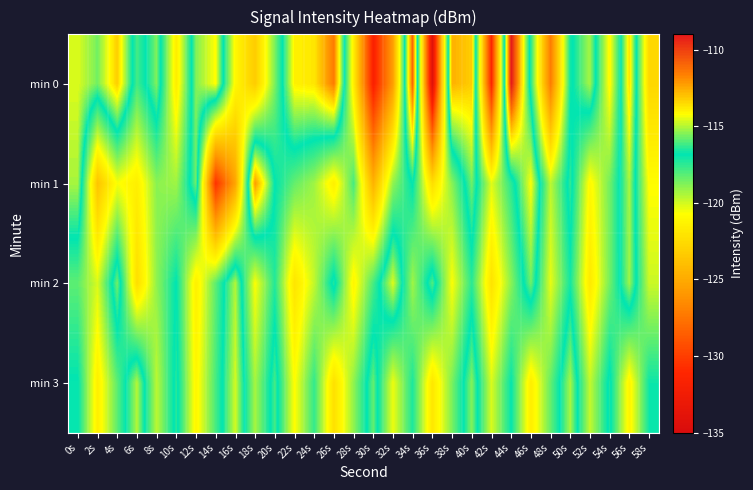

Reading left to right, extract all data points from this chart.

min 0: 0s=-114.6	2s=-115.7	4s=-113.2	6s=-117.8	8s=-115.6	10s=-121.6	12s=-115.5	14s=-114.2	16s=-121.0	18s=-123.3	20s=-118.7	22s=-114.0	24s=-113.7	26s=-111.5	28s=-121.5	30s=-131.6	32s=-125.6	34s=-111.0	36s=-134.2	38s=-112.7	40s=-113.2	42s=-131.2	44s=-109.0	46s=-117.4	48s=-127.2	50s=-117.1	52s=-115.2	54s=-121.0	56s=-113.6	58s=-122.7
min 1: 0s=-115.1	2s=-123.7	4s=-120.6	6s=-121.5	8s=-118.9	10s=-119.2	12s=-115.7	14s=-130.5	16s=-125.3	18s=-112.2	20s=-116.8	22s=-118.3	24s=-119.2	26s=-121.5	28s=-117.9	30s=-124.6	32s=-119.0	34s=-116.8	36s=-122.3	38s=-118.9	40s=-115.7	42s=-120.2	44s=-117.5	46s=-114.2	48s=-119.7	50s=-116.3	52s=-121.0	54s=-118.6	56s=-115.1	58s=-120.8
min 2: 0s=-118.2	2s=-120.1	4s=-115.7	6s=-122.3	8s=-119.0	10s=-116.8	12s=-121.5	14s=-118.2	16s=-115.0	18s=-120.7	20s=-117.3	22s=-122.0	24s=-119.8	26s=-116.5	28s=-121.1	30s=-117.9	32s=-114.6	34s=-119.2	36s=-116.0	38s=-120.7	40s=-117.5	42s=-122.1	44s=-118.9	46s=-115.7	48s=-120.3	50s=-117.1	52s=-121.8	54s=-118.6	56s=-115.2	58s=-119.9
min 3: 0s=-116.8	2s=-121.5	4s=-118.2	6s=-115.0	8s=-119.7	10s=-116.5	12s=-121.1	14s=-117.9	16s=-114.7	18s=-119.3	20s=-116.1	22s=-120.8	24s=-117.6	26s=-122.2	28s=-119.0	30s=-115.8	32s=-120.5	34s=-117.2	36s=-121.9	38s=-118.7	40s=-115.5	42s=-120.1	44s=-116.9	46s=-121.6	48s=-118.3	50s=-115.1	52s=-119.8	54s=-116.6	56s=-121.2	58s=-117.0